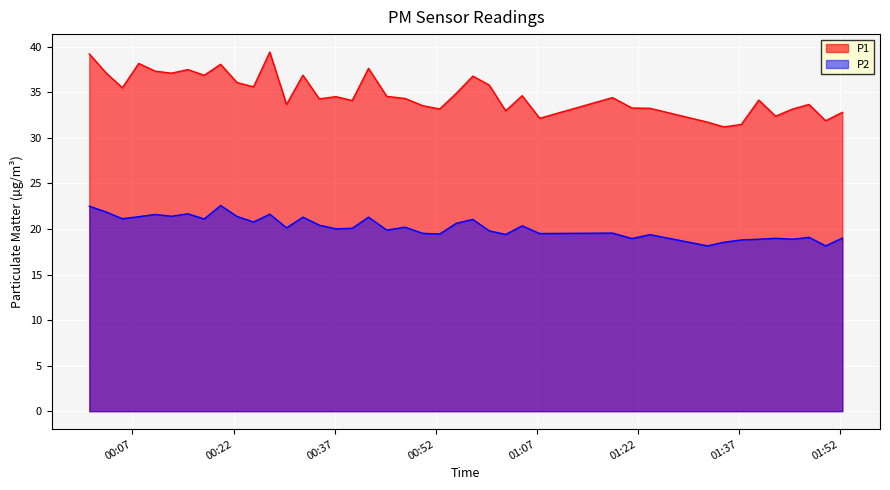

Which series has the largest total across all categories?

P1